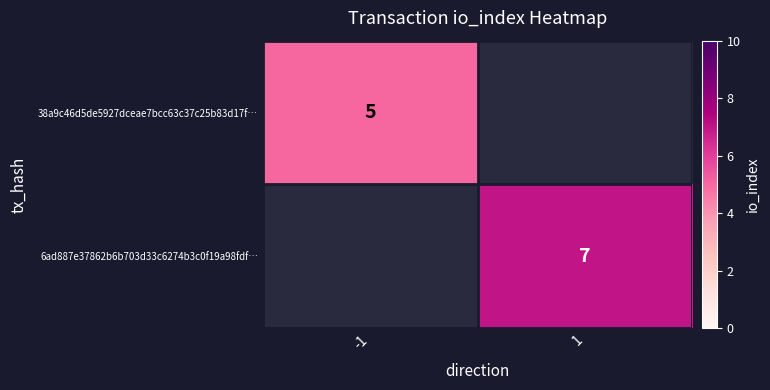

What is the smallest value displayed?

5.0